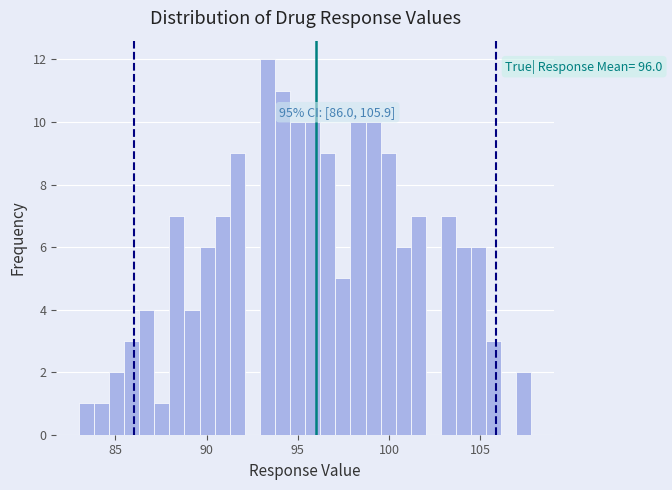

Around what value on the x-axis is the tallest bar? Give the approximate position of its centre, as read against the axis.

93.5